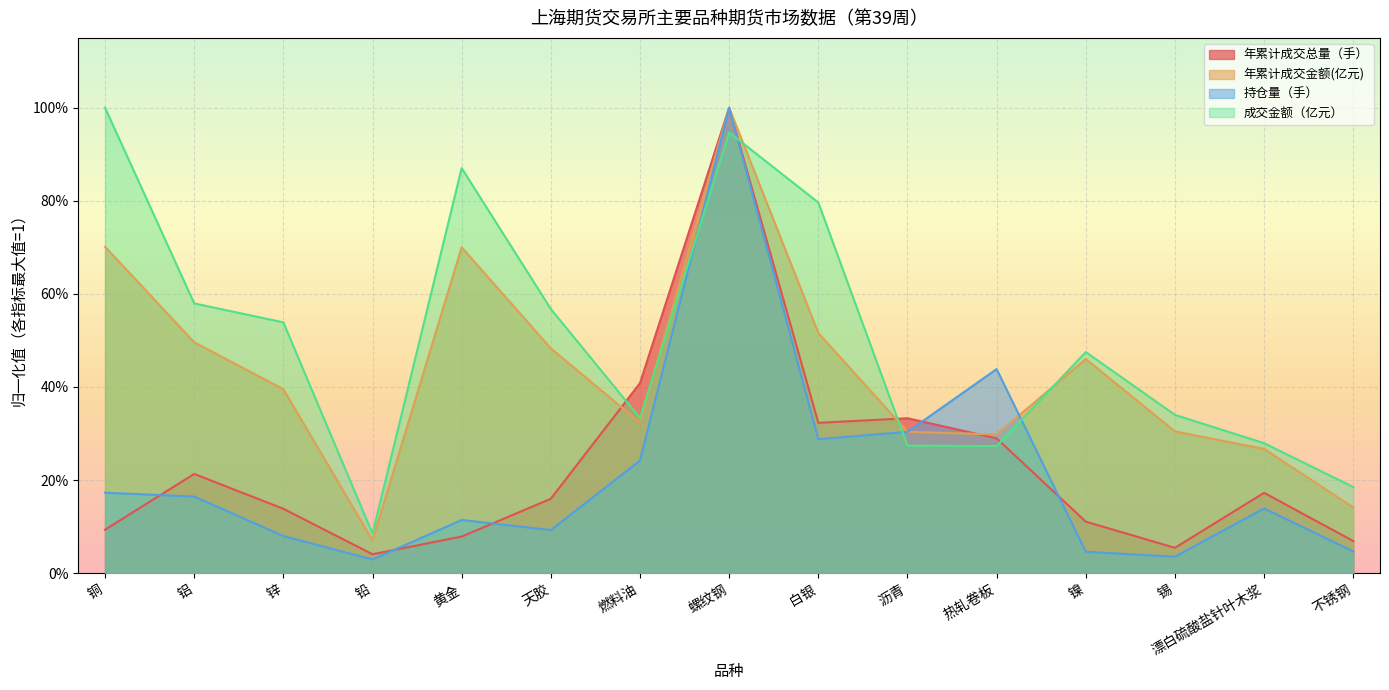

True or false: 年累计成交金额(亿元) has a value of 0.1 at 铅.

True